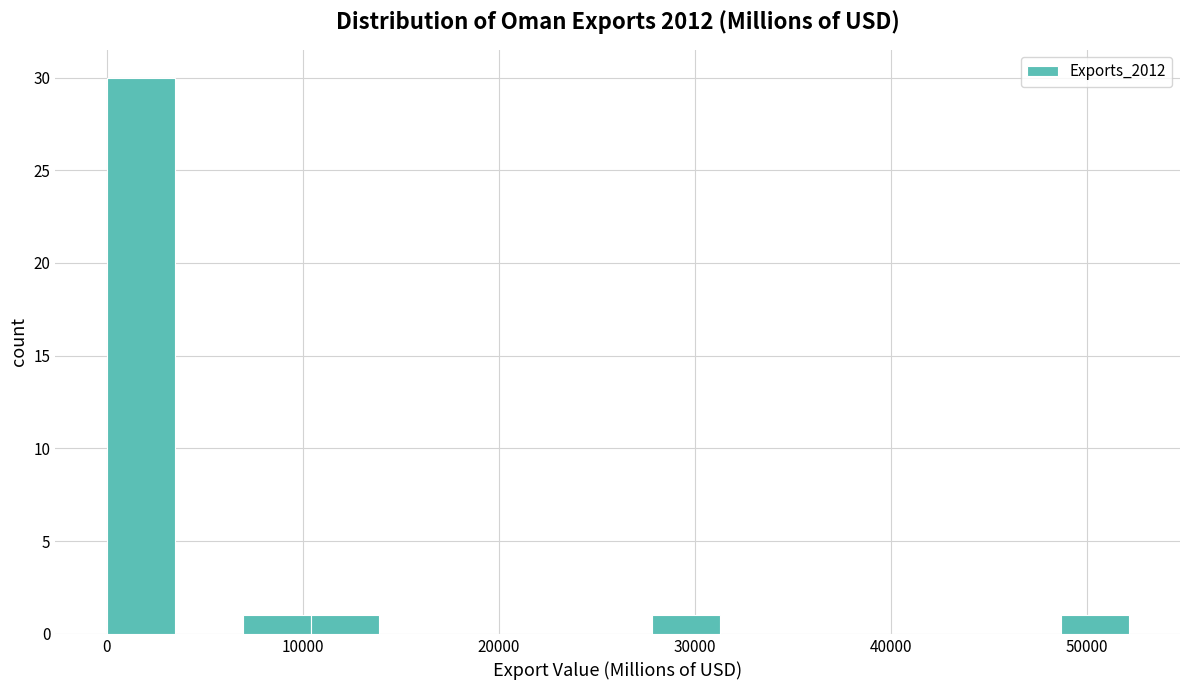

Around what value on the x-axis is the tallest bar? Give the approximate position of its centre, as read against the axis.

2000